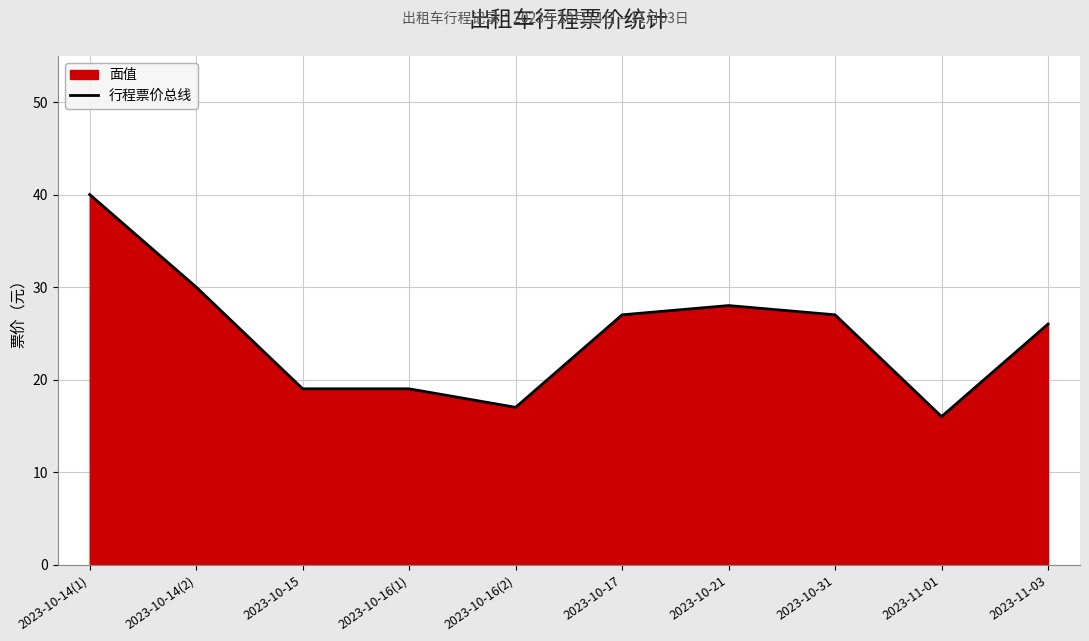

What value does the data have at 2023-10-15?

19